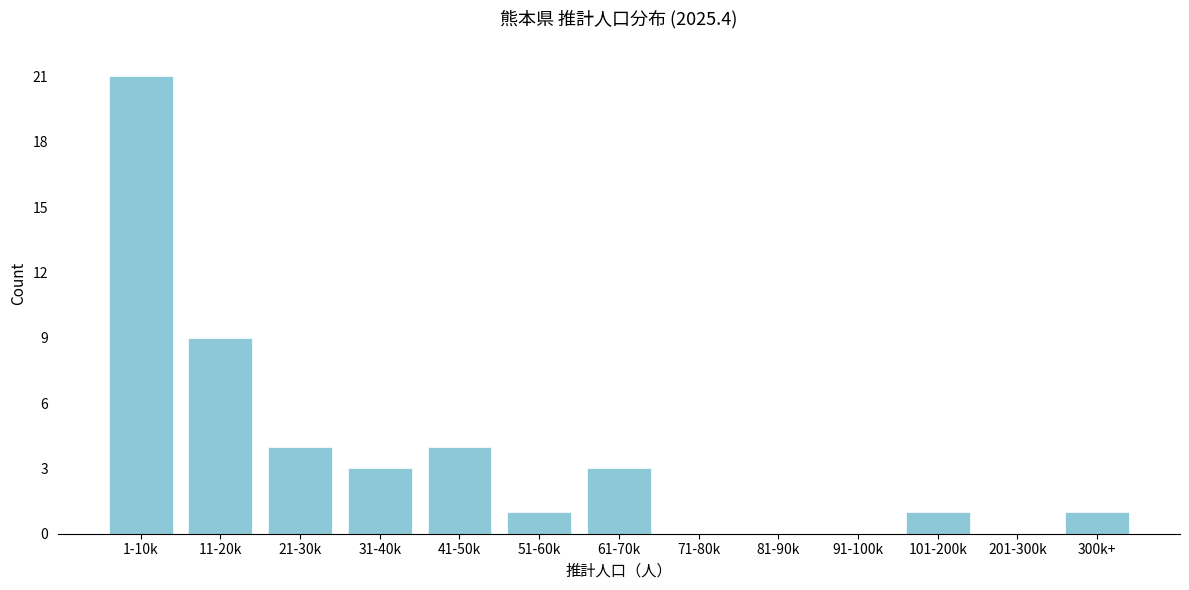

Reading right to left, what are all the values shown in this chart?

300k+=1	201-300k=0	101-200k=1	91-100k=0	81-90k=0	71-80k=0	61-70k=3	51-60k=1	41-50k=4	31-40k=3	21-30k=4	11-20k=9	1-10k=21